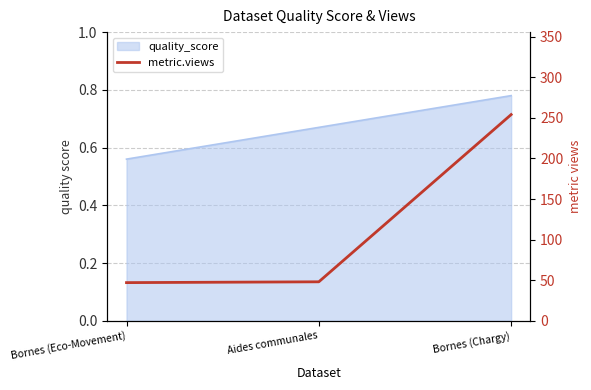

Rank the categories by value from lowest to highest.

Bornes (Eco-Movement), Aides communales, Bornes (Chargy)